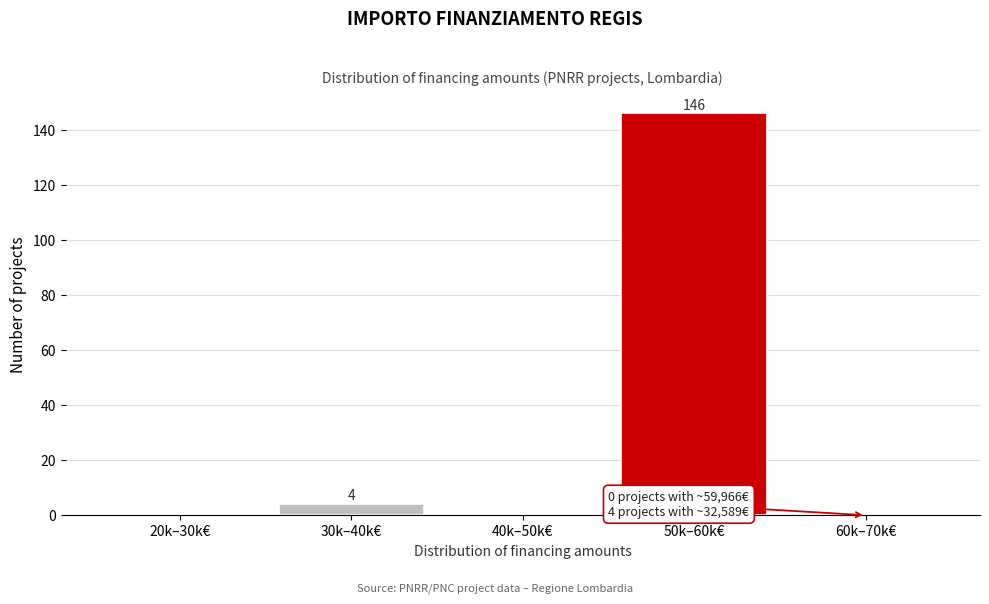

Reading left to right, list all the values displayed in this chart.

20k–30k€=0	30k–40k€=4	40k–50k€=0	50k–60k€=146	60k–70k€=0